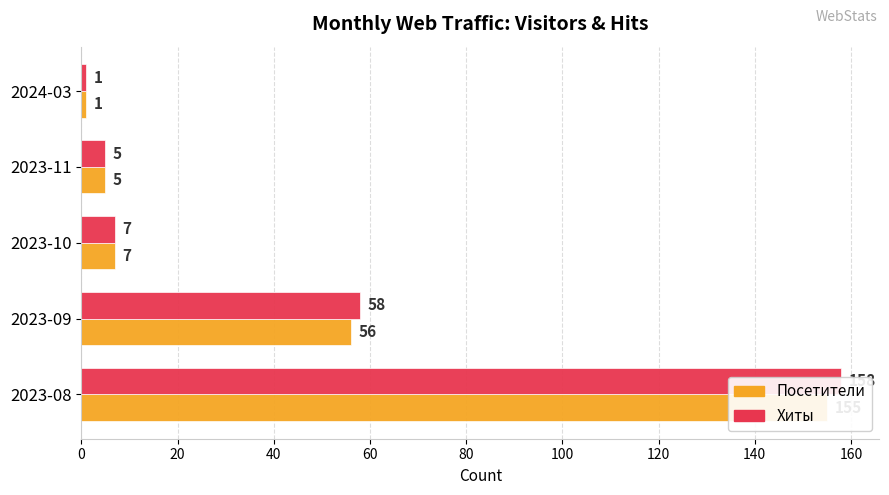

Does the chart contain any negative values?

No